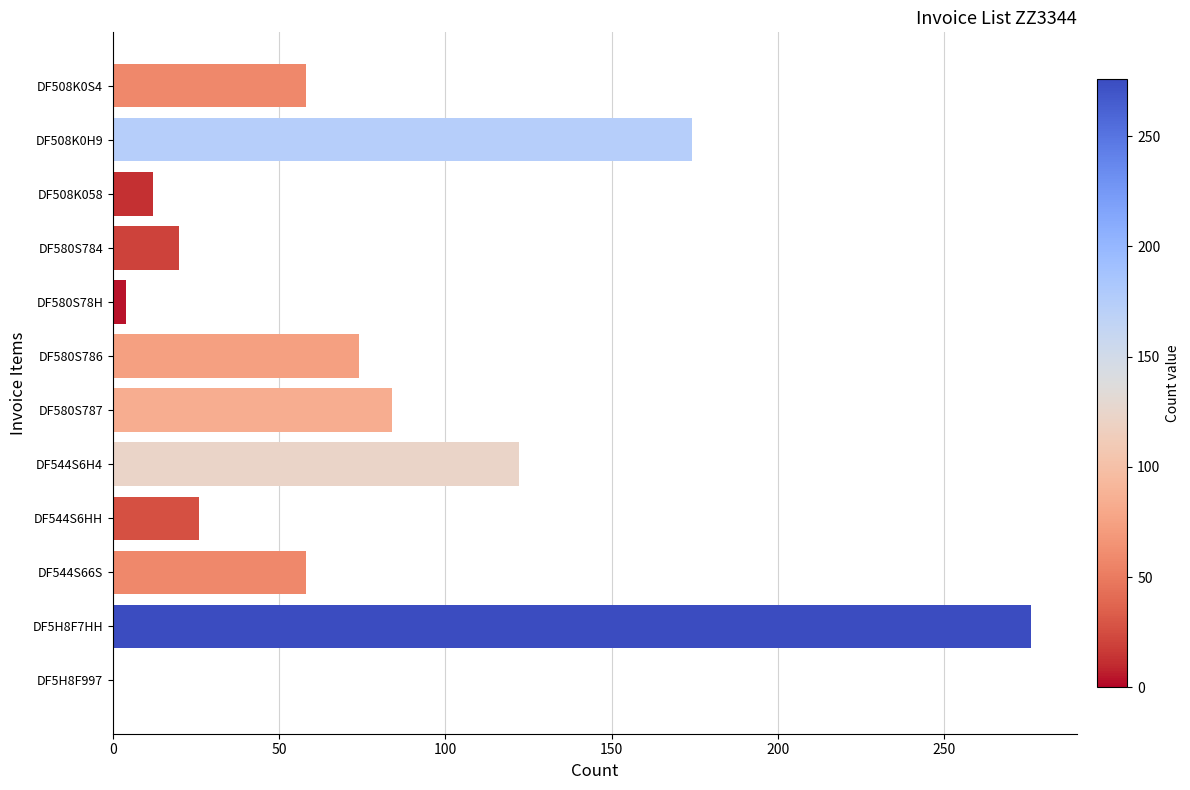

What is the sum of all values?

908